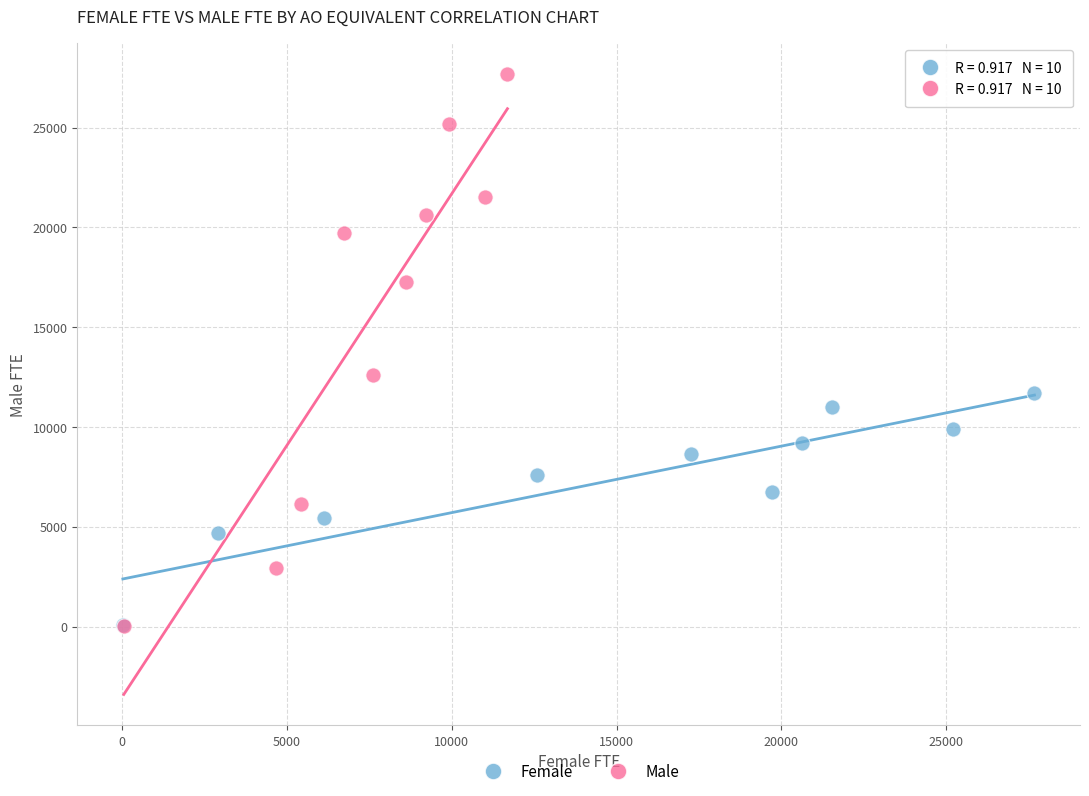

Which series contains the highest Y value?

Male